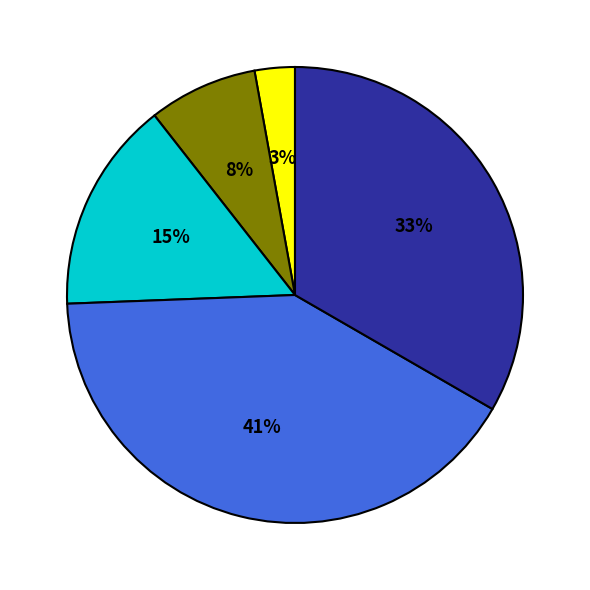

Count the number of slices in the pie.

5